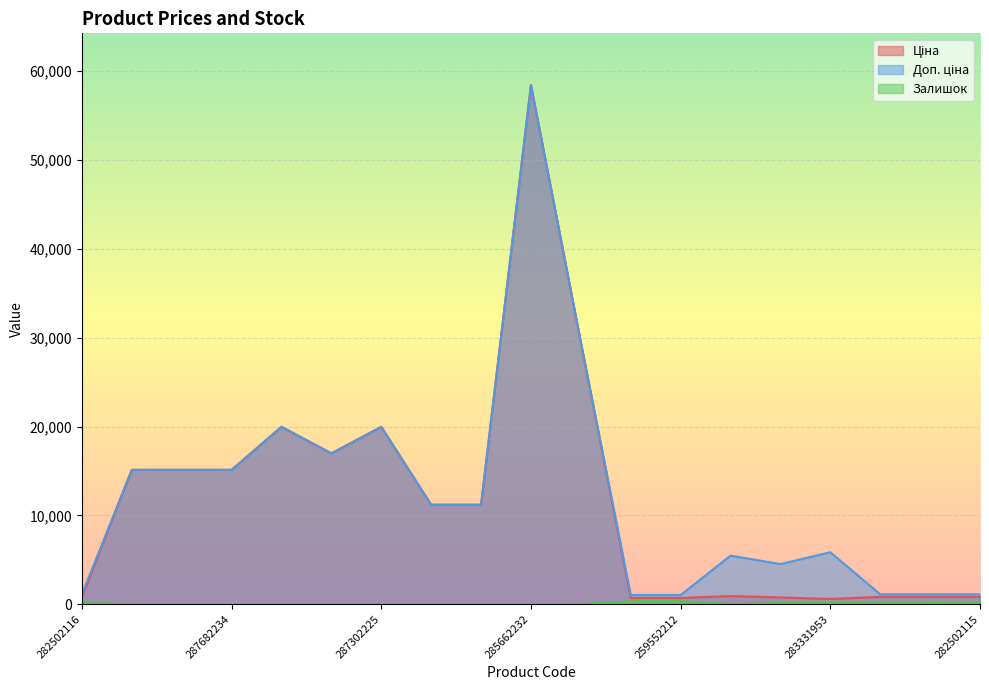

At which category is the sum across all series the highest?

285662232